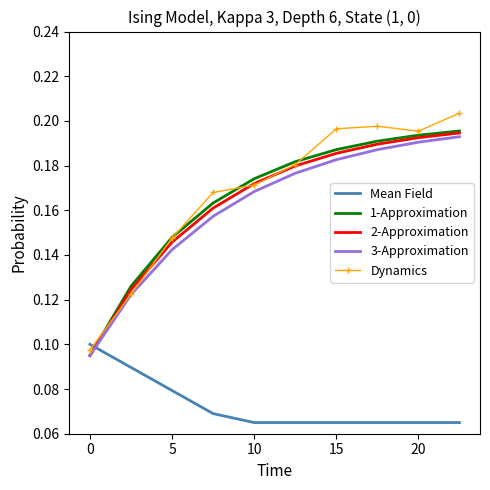

At how many categories does at least one series exceed 0?

10